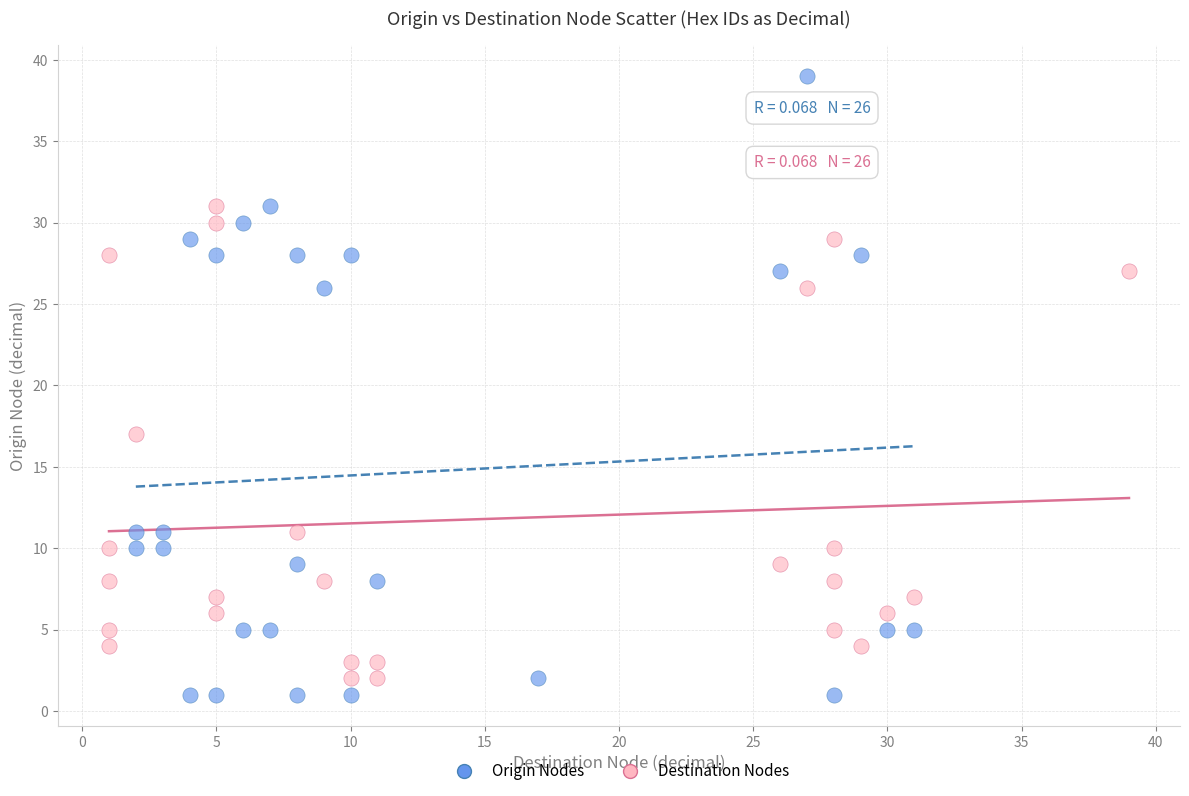

Which series has the widest spread of Y values?

Origin Nodes